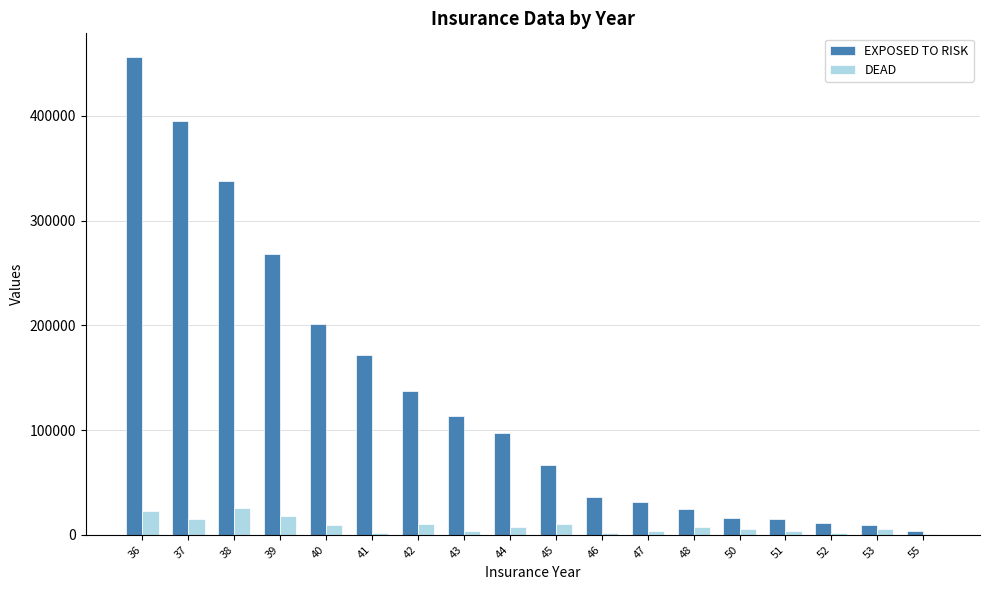

What is the spread (max minus min) of values at 40?

192200